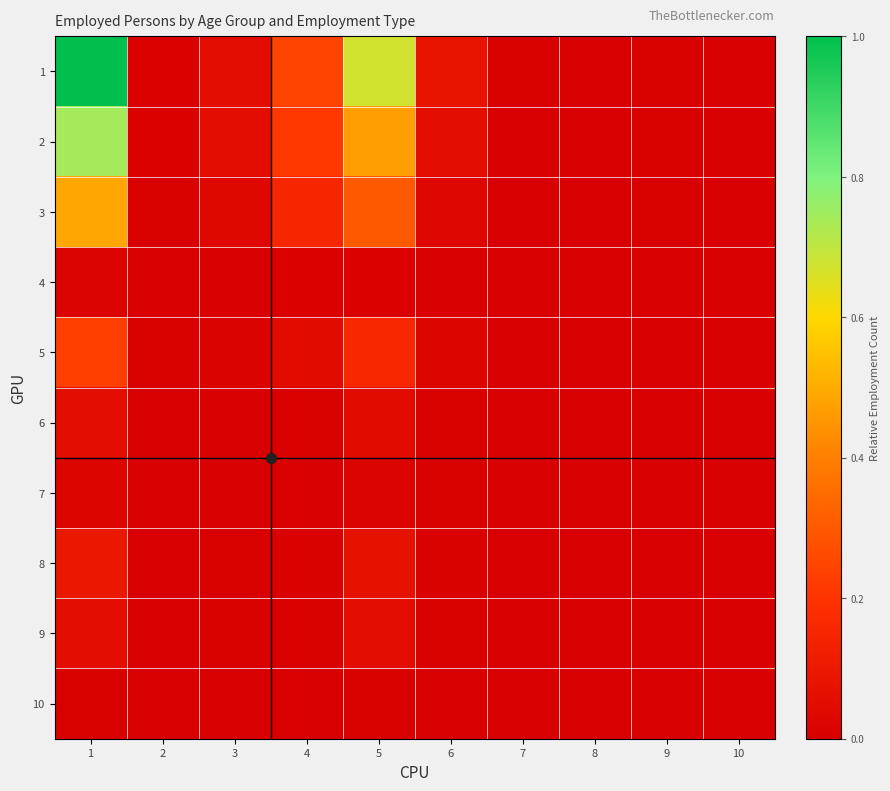

Reading right to left, transcribe all the data shown in this chart.

1: 10=0.0	9=0.0	8=0.0	7=0.0	6=0.1	5=0.7	4=0.2	3=0.1	2=0.0	1=1.0
2: 10=0.0	9=0.0	8=0.0	7=0.0	6=0.1	5=0.5	4=0.2	3=0.1	2=0.0	1=0.7
3: 10=0.0	9=0.0	8=0.0	7=0.0	6=0.0	5=0.3	4=0.2	3=0.0	2=0.0	1=0.5
4: 10=0.0	9=0.0	8=0.0	7=0.0	6=0.0	5=0.0	4=0.0	3=0.0	2=0.0	1=0.0
5: 10=0.0	9=0.0	8=0.0	7=0.0	6=0.0	5=0.2	4=0.0	3=0.0	2=0.0	1=0.2
6: 10=0.0	9=0.0	8=0.0	7=0.0	6=0.0	5=0.0	4=0.0	3=0.0	2=0.0	1=0.1
7: 10=0.0	9=0.0	8=0.0	7=0.0	6=0.0	5=0.0	4=0.0	3=0.0	2=0.0	1=0.0
8: 10=0.0	9=0.0	8=0.0	7=0.0	6=0.0	5=0.1	4=0.0	3=0.0	2=0.0	1=0.1
9: 10=0.0	9=0.0	8=0.0	7=0.0	6=0.0	5=0.1	4=0.0	3=0.0	2=0.0	1=0.1
10: 10=0.0	9=0.0	8=0.0	7=0.0	6=0.0	5=0.0	4=0.0	3=0.0	2=0.0	1=0.0